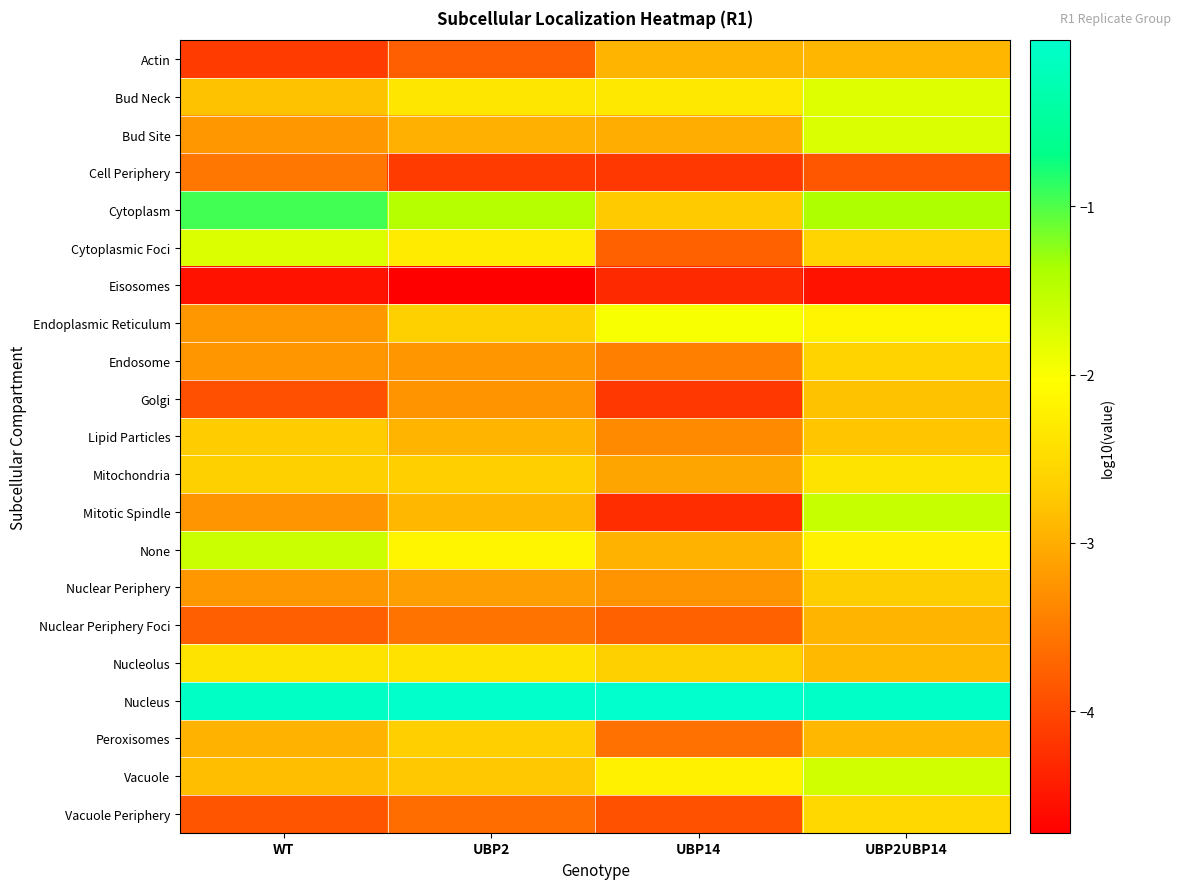

Which series changed the most between UBP14 and UBP2UBP14?

Mitotic Spindle